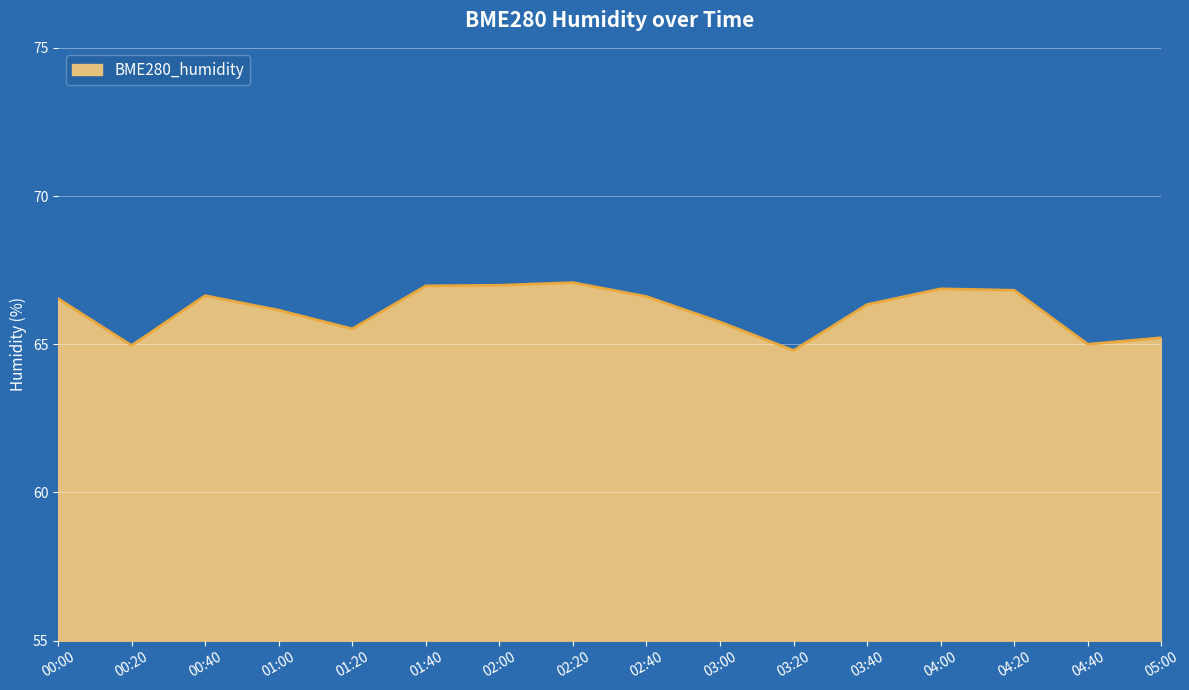

What position from the left is 01:20?

5